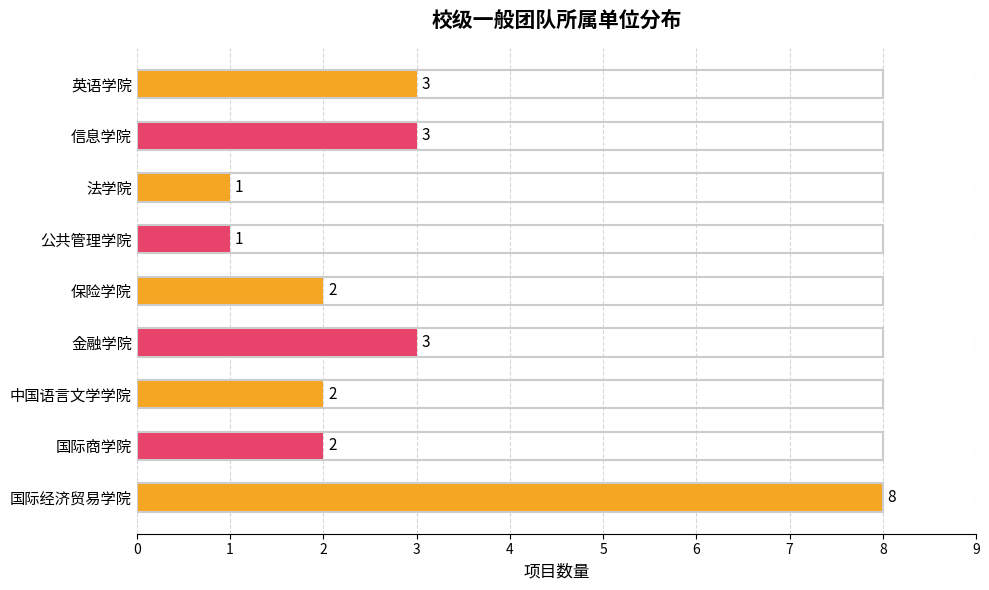

Count the number of data series in this chart.

1